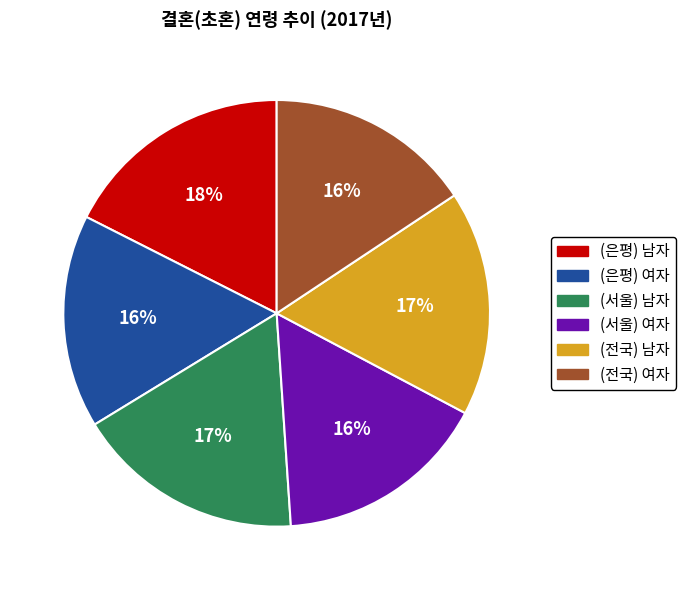

What is the ratio of the value at (전국) 여자 to the value at (은평) 남자?

0.9